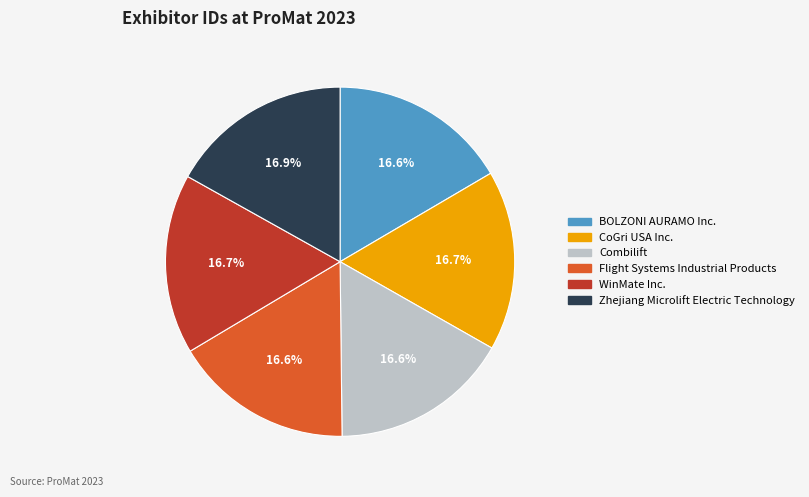

To the nearest percent, what percentage of the pie is Combilift?

17%